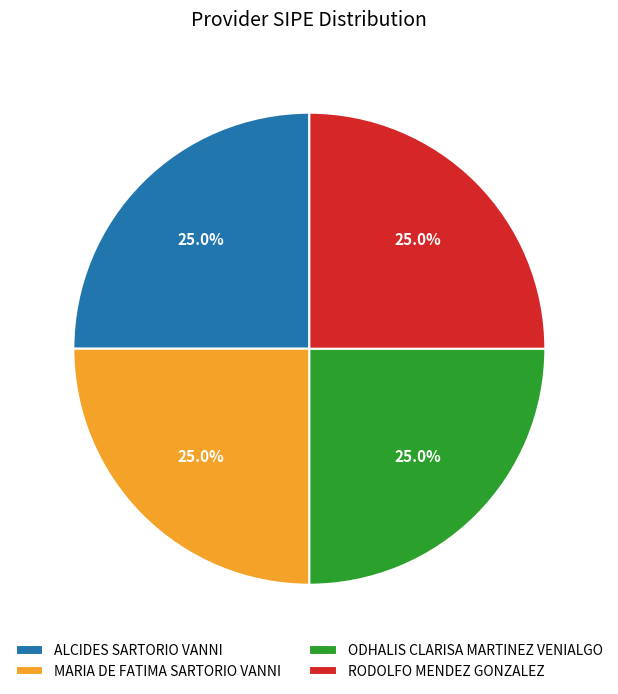

What is the ratio of the value at ODHALIS CLARISA MARTINEZ VENIALGO to the value at ALCIDES SARTORIO VANNI?

1.0